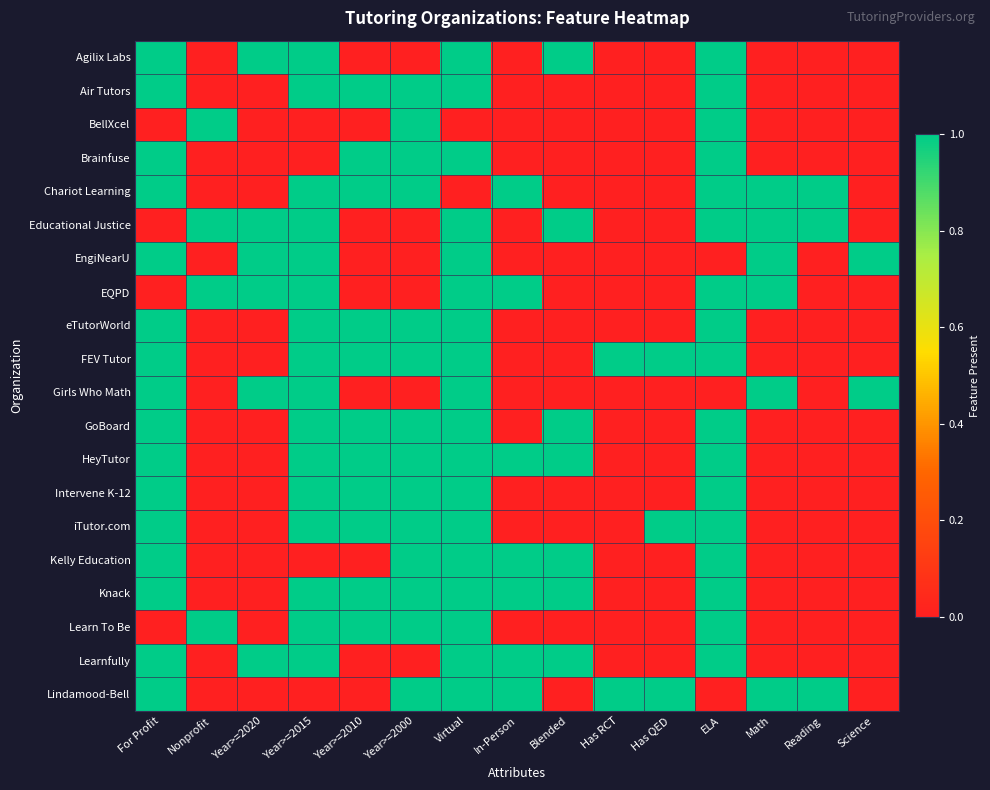

Reading left to right, what are all the values shown in this chart?

Agilix Labs: For Profit=1	Nonprofit=0	Year>=2020=1	Year>=2015=1	Year>=2010=0	Year>=2000=0	Virtual=1	In-Person=0	Blended=1	Has RCT=0	Has QED=0	ELA=1	Math=0	Reading=0	Science=0
Air Tutors: For Profit=1	Nonprofit=0	Year>=2020=0	Year>=2015=1	Year>=2010=1	Year>=2000=1	Virtual=1	In-Person=0	Blended=0	Has RCT=0	Has QED=0	ELA=1	Math=0	Reading=0	Science=0
BellXcel: For Profit=0	Nonprofit=1	Year>=2020=0	Year>=2015=0	Year>=2010=0	Year>=2000=1	Virtual=0	In-Person=0	Blended=0	Has RCT=0	Has QED=0	ELA=1	Math=0	Reading=0	Science=0
Brainfuse: For Profit=1	Nonprofit=0	Year>=2020=0	Year>=2015=0	Year>=2010=1	Year>=2000=1	Virtual=1	In-Person=0	Blended=0	Has RCT=0	Has QED=0	ELA=1	Math=0	Reading=0	Science=0
Chariot Learning: For Profit=1	Nonprofit=0	Year>=2020=0	Year>=2015=1	Year>=2010=1	Year>=2000=1	Virtual=0	In-Person=1	Blended=0	Has RCT=0	Has QED=0	ELA=1	Math=1	Reading=1	Science=0
Educational Justice: For Profit=0	Nonprofit=1	Year>=2020=1	Year>=2015=1	Year>=2010=0	Year>=2000=0	Virtual=1	In-Person=0	Blended=1	Has RCT=0	Has QED=0	ELA=1	Math=1	Reading=1	Science=0
EngiNearU: For Profit=1	Nonprofit=0	Year>=2020=1	Year>=2015=1	Year>=2010=0	Year>=2000=0	Virtual=1	In-Person=0	Blended=0	Has RCT=0	Has QED=0	ELA=0	Math=1	Reading=0	Science=1
EQPD: For Profit=0	Nonprofit=1	Year>=2020=1	Year>=2015=1	Year>=2010=0	Year>=2000=0	Virtual=1	In-Person=1	Blended=0	Has RCT=0	Has QED=0	ELA=1	Math=1	Reading=0	Science=0
eTutorWorld: For Profit=1	Nonprofit=0	Year>=2020=0	Year>=2015=1	Year>=2010=1	Year>=2000=1	Virtual=1	In-Person=0	Blended=0	Has RCT=0	Has QED=0	ELA=1	Math=0	Reading=0	Science=0
FEV Tutor: For Profit=1	Nonprofit=0	Year>=2020=0	Year>=2015=1	Year>=2010=1	Year>=2000=1	Virtual=1	In-Person=0	Blended=0	Has RCT=1	Has QED=1	ELA=1	Math=0	Reading=0	Science=0
Girls Who Math: For Profit=1	Nonprofit=0	Year>=2020=1	Year>=2015=1	Year>=2010=0	Year>=2000=0	Virtual=1	In-Person=0	Blended=0	Has RCT=0	Has QED=0	ELA=0	Math=1	Reading=0	Science=1
GoBoard: For Profit=1	Nonprofit=0	Year>=2020=0	Year>=2015=1	Year>=2010=1	Year>=2000=1	Virtual=1	In-Person=0	Blended=1	Has RCT=0	Has QED=0	ELA=1	Math=0	Reading=0	Science=0
HeyTutor: For Profit=1	Nonprofit=0	Year>=2020=0	Year>=2015=1	Year>=2010=1	Year>=2000=1	Virtual=1	In-Person=1	Blended=1	Has RCT=0	Has QED=0	ELA=1	Math=0	Reading=0	Science=0
Intervene K-12: For Profit=1	Nonprofit=0	Year>=2020=0	Year>=2015=1	Year>=2010=1	Year>=2000=1	Virtual=1	In-Person=0	Blended=0	Has RCT=0	Has QED=0	ELA=1	Math=0	Reading=0	Science=0
iTutor.com: For Profit=1	Nonprofit=0	Year>=2020=0	Year>=2015=1	Year>=2010=1	Year>=2000=1	Virtual=1	In-Person=0	Blended=0	Has RCT=0	Has QED=1	ELA=1	Math=0	Reading=0	Science=0
Kelly Education: For Profit=1	Nonprofit=0	Year>=2020=0	Year>=2015=0	Year>=2010=0	Year>=2000=1	Virtual=1	In-Person=1	Blended=1	Has RCT=0	Has QED=0	ELA=1	Math=0	Reading=0	Science=0
Knack: For Profit=1	Nonprofit=0	Year>=2020=0	Year>=2015=1	Year>=2010=1	Year>=2000=1	Virtual=1	In-Person=1	Blended=1	Has RCT=0	Has QED=0	ELA=1	Math=0	Reading=0	Science=0
Learn To Be: For Profit=0	Nonprofit=1	Year>=2020=0	Year>=2015=1	Year>=2010=1	Year>=2000=1	Virtual=1	In-Person=0	Blended=0	Has RCT=0	Has QED=0	ELA=1	Math=0	Reading=0	Science=0
Learnfully: For Profit=1	Nonprofit=0	Year>=2020=1	Year>=2015=1	Year>=2010=0	Year>=2000=0	Virtual=1	In-Person=1	Blended=1	Has RCT=0	Has QED=0	ELA=1	Math=0	Reading=0	Science=0
Lindamood-Bell: For Profit=1	Nonprofit=0	Year>=2020=0	Year>=2015=0	Year>=2010=0	Year>=2000=1	Virtual=1	In-Person=1	Blended=0	Has RCT=1	Has QED=1	ELA=0	Math=1	Reading=1	Science=0